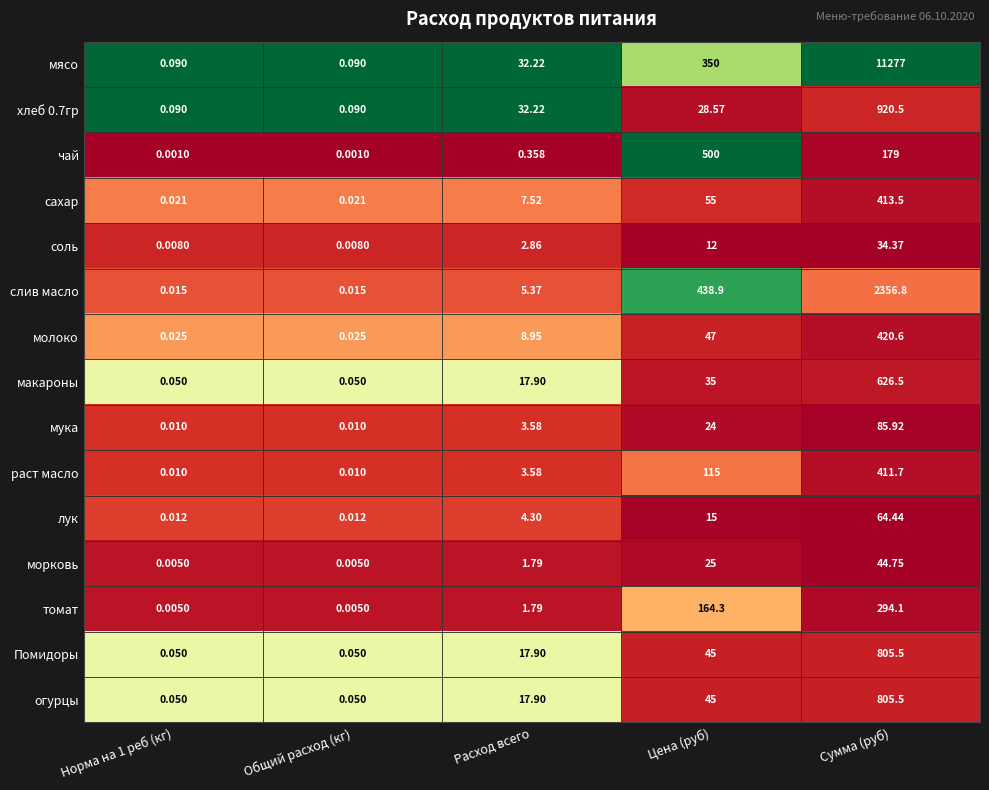

At how many categories does at least one series exceed 0?

5